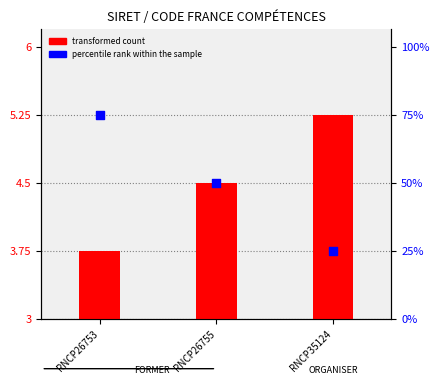

At which category is the sum across all series the highest?

RNCP26753